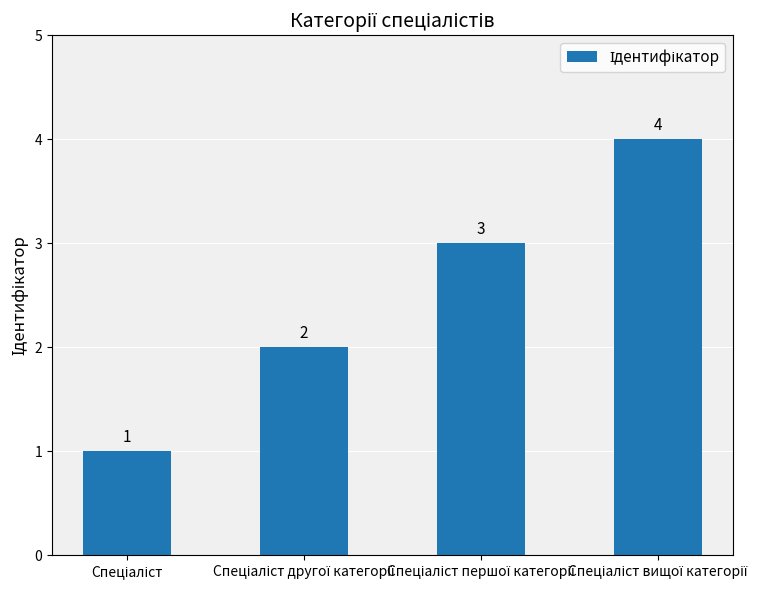

What is the difference between the maximum and minimum values?

3